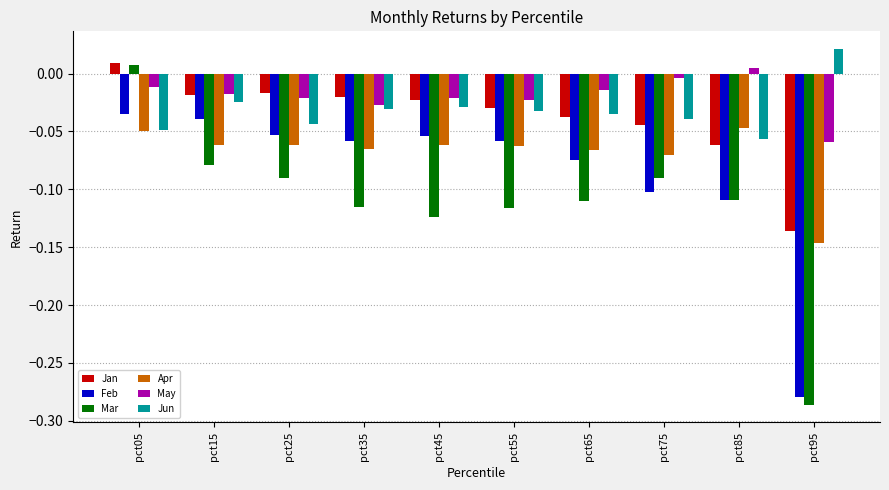

What is the sum of all Feb values?

-0.9